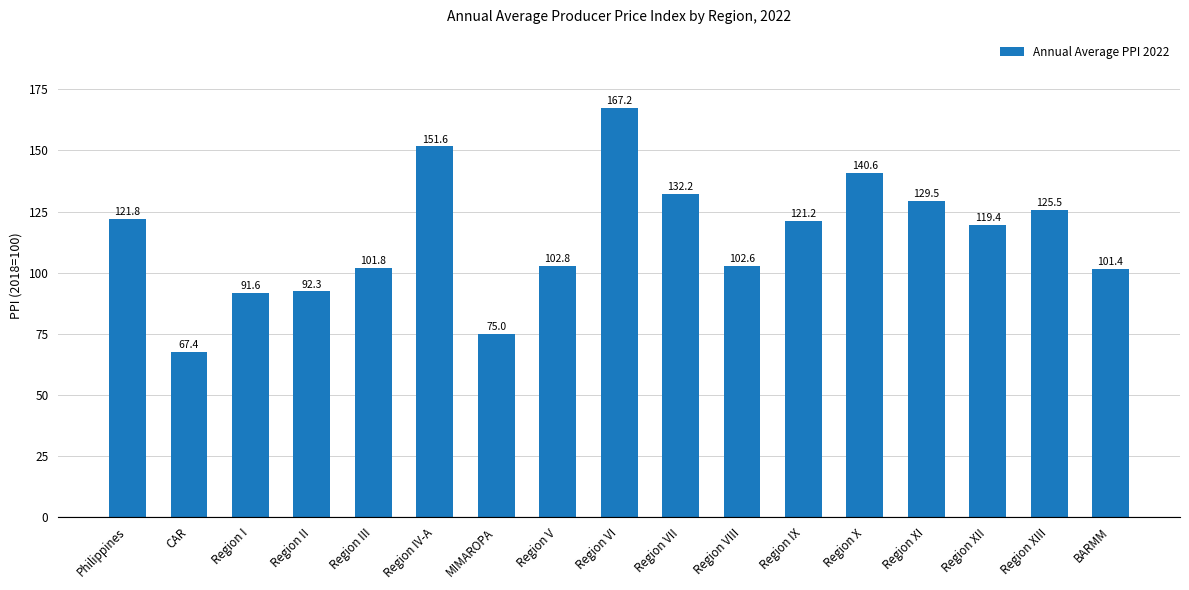

What is the value of the 14th bar from the left?

129.5